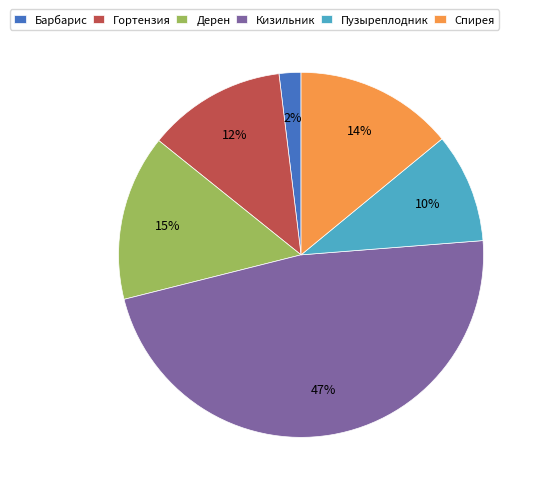

Which has a higher value, Гортензия or Спирея?

Спирея